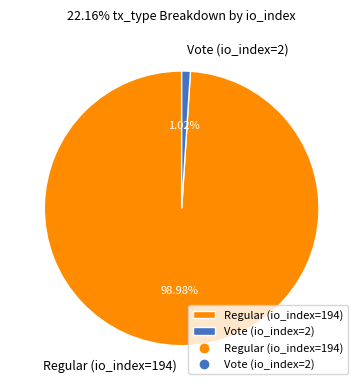

How many segments does this pie chart have?

2